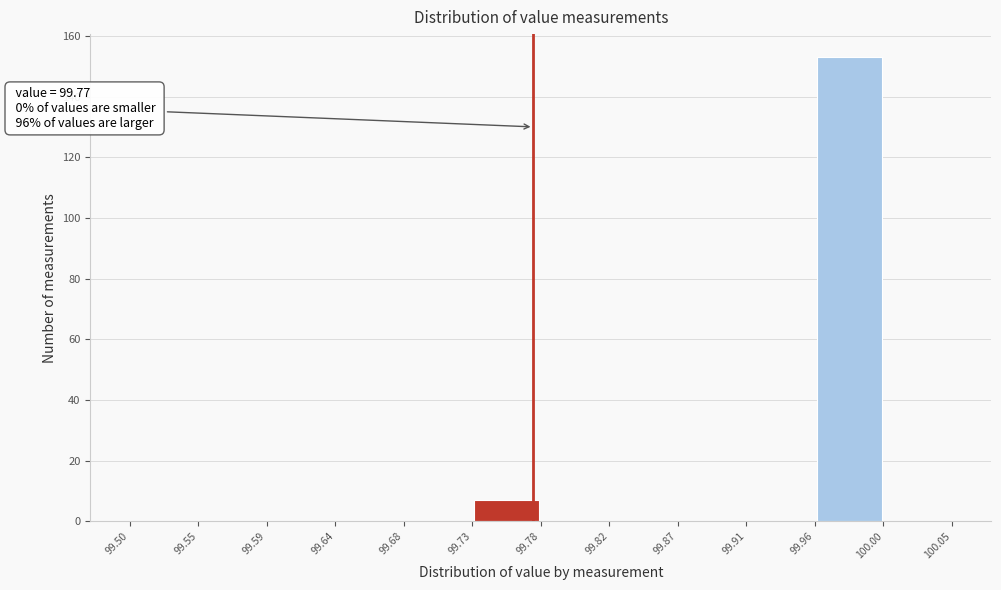

Over which range of the x-axis is the bar tallest?

99.96 to 100.00